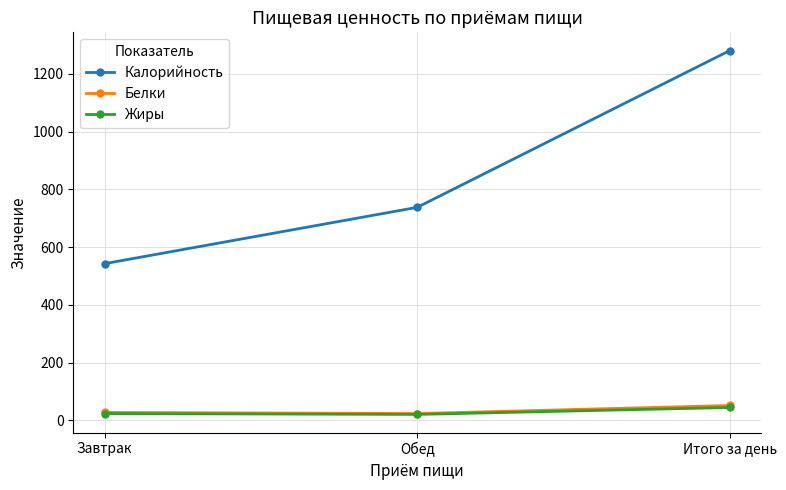

The value of Калорийность at Завтрак is 192. True or false?

False